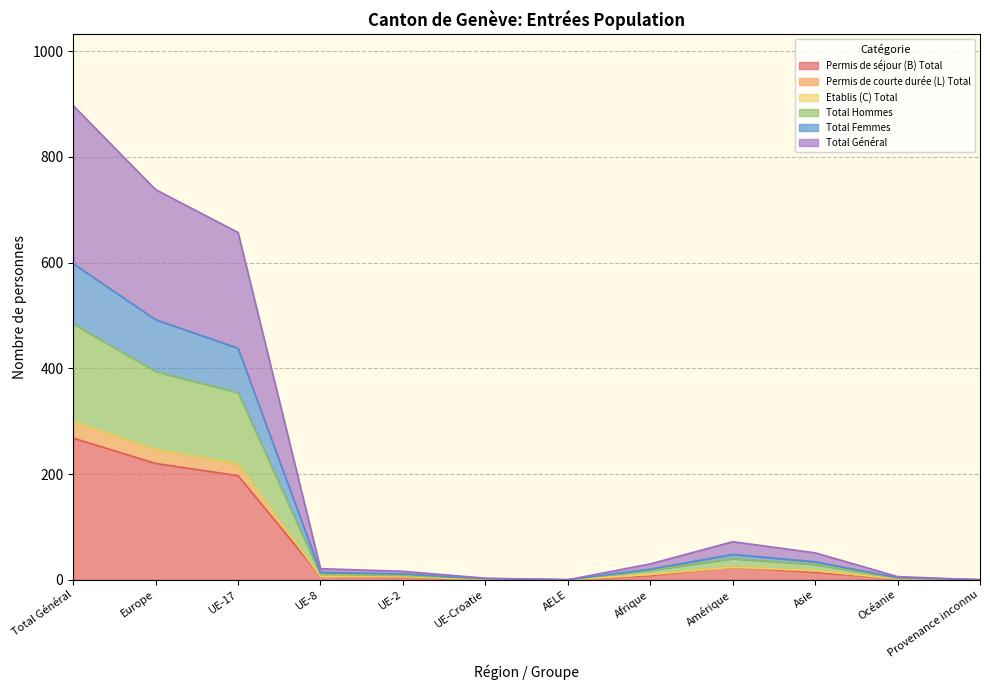

True or false: Permis de séjour (B) Total has a value of 8 at Afrique.

True